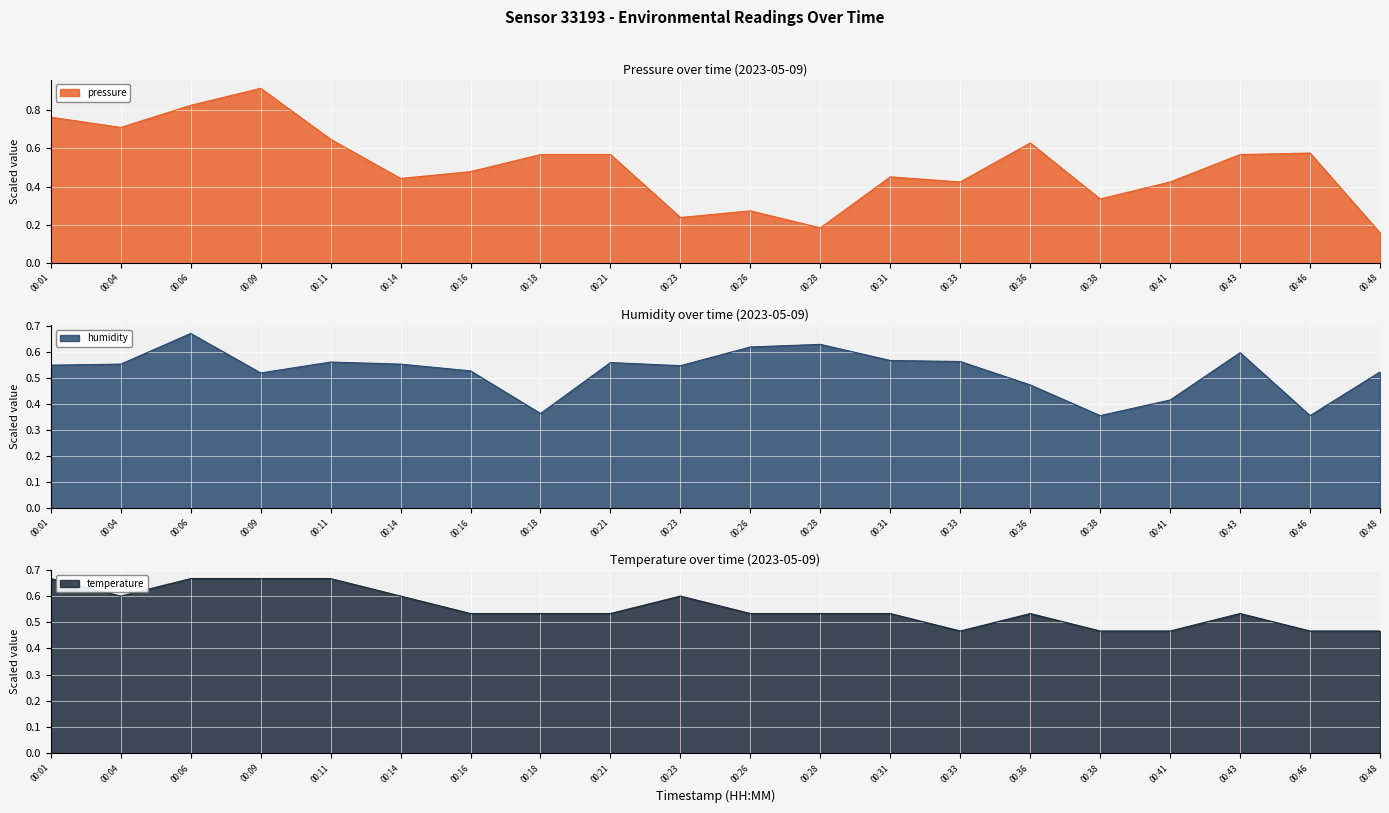

True or false: temperature has a value of 0.5 at 00:36.

True